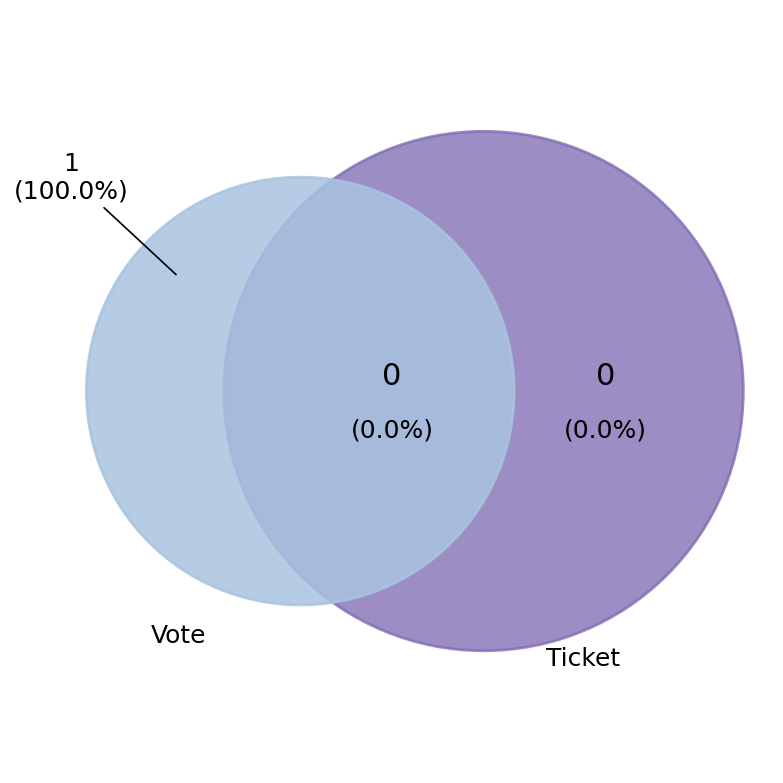

Is there a majority slice in this chart?

Yes